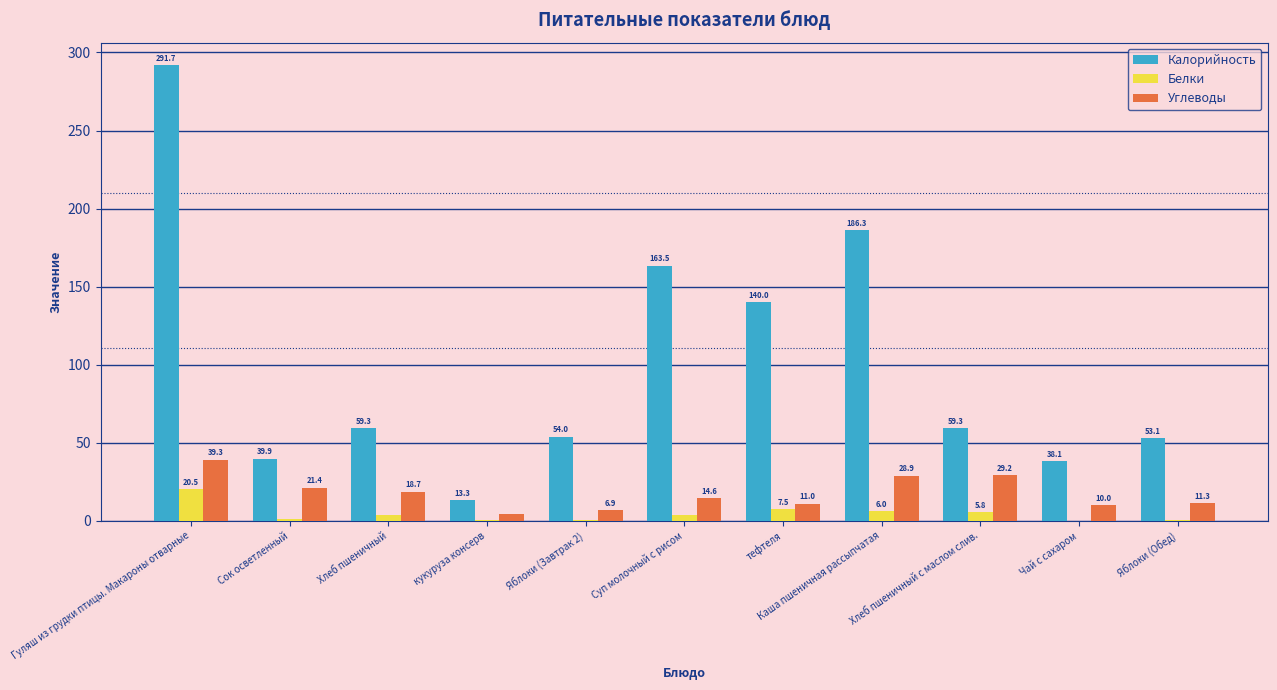

How many positive values does the Белки series have?

10